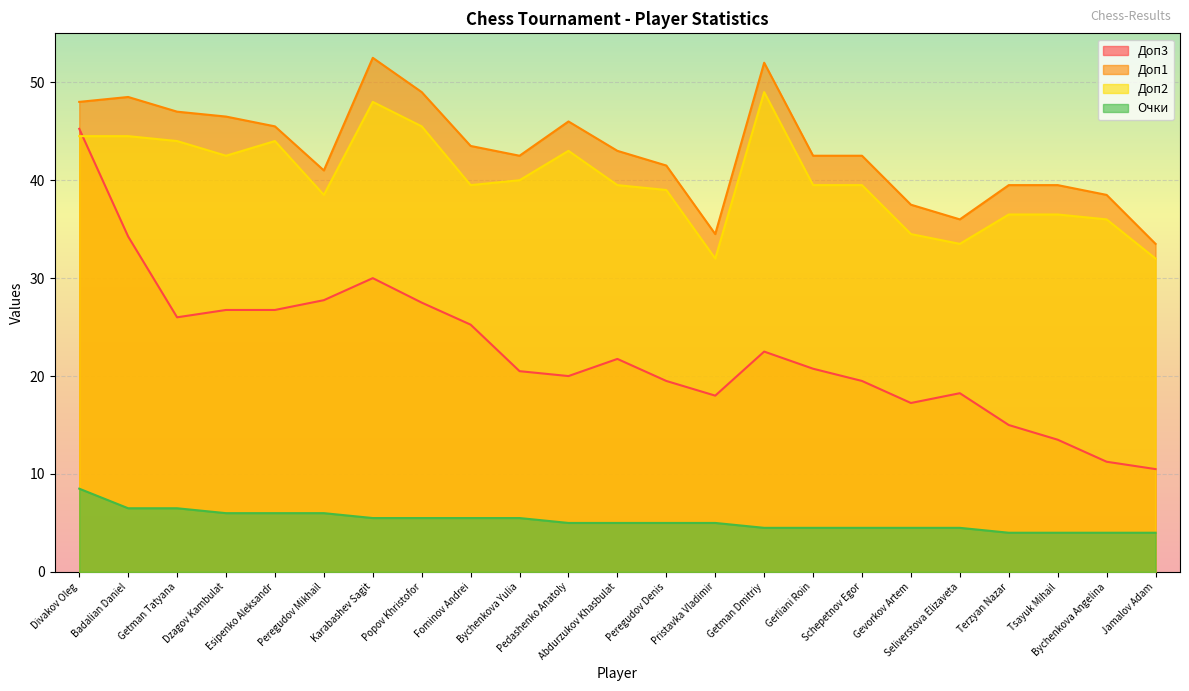

What is the greatest value displayed?

52.5